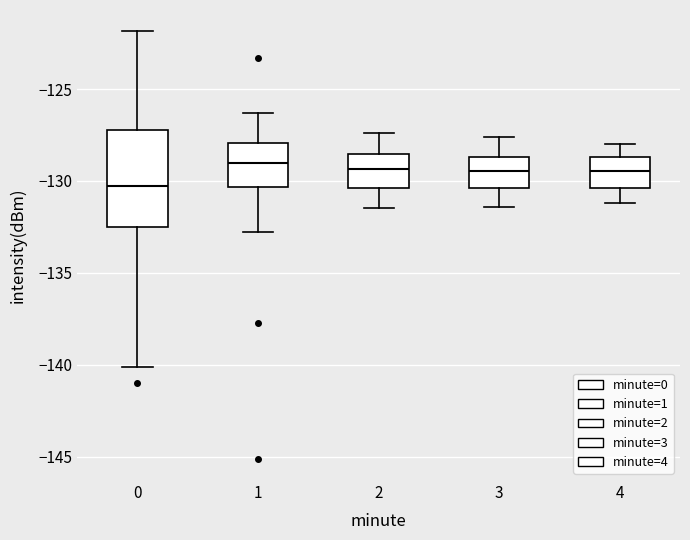

Which box's median line is the lowest?

0